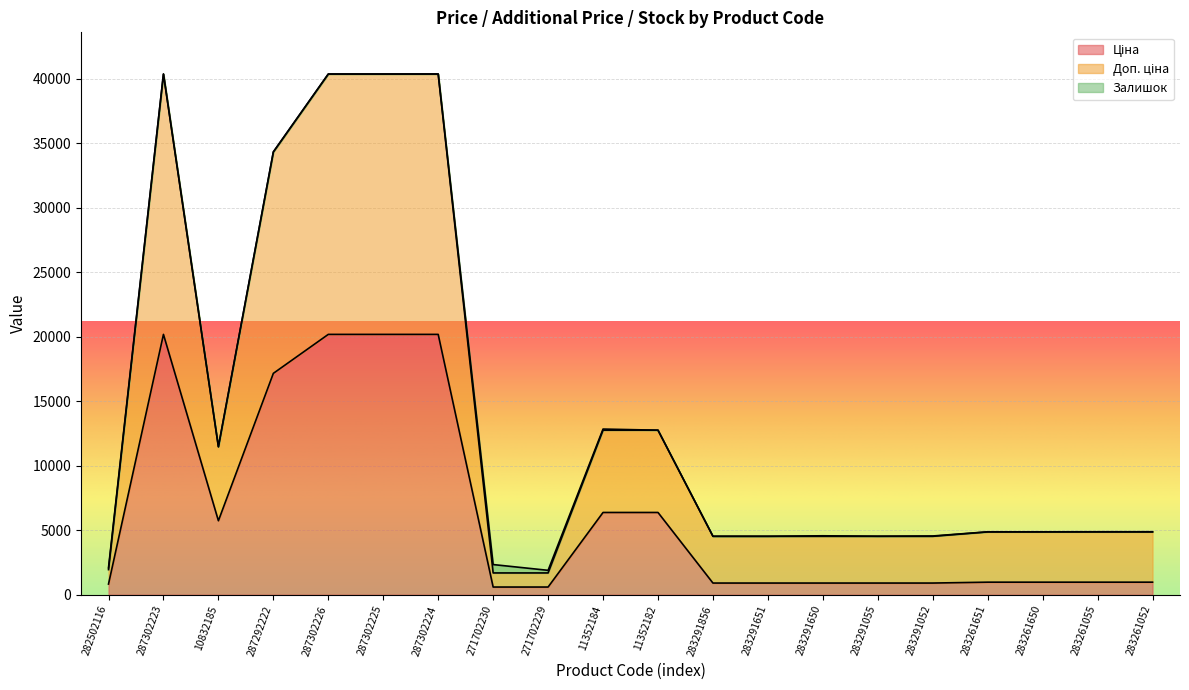

What is the total value across all series at 287302225?

40372.0